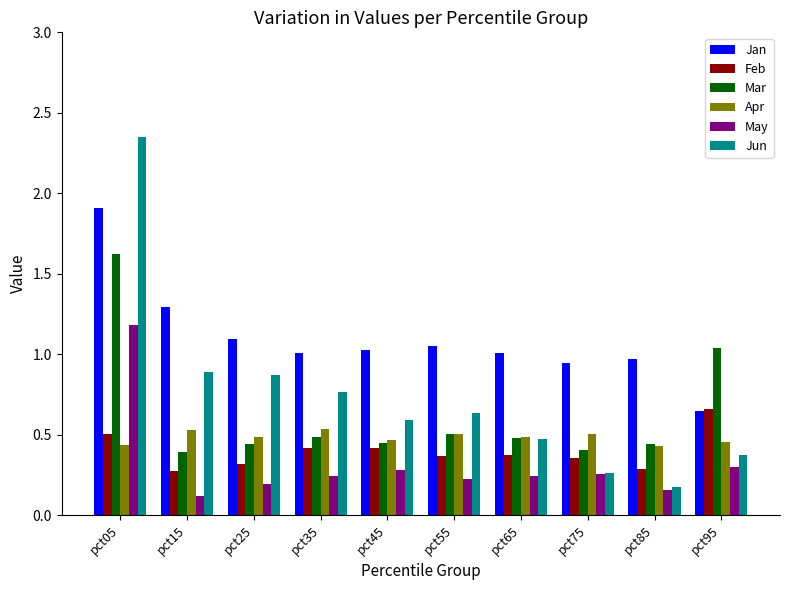

At which category does the chart reach its peak across all series?

pct05